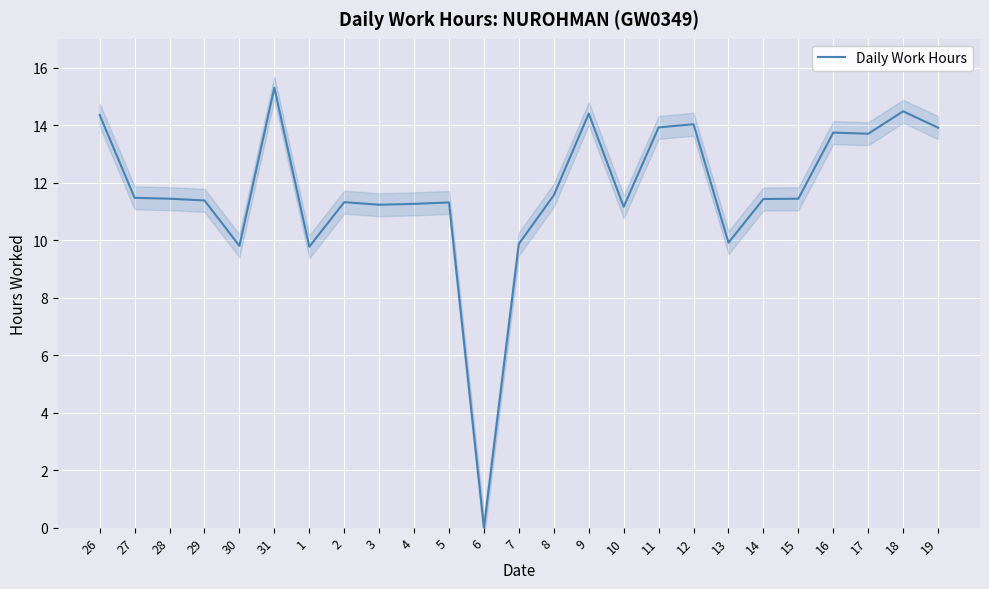

List the labels in order of value, smallest first.

6, 1, 30, 7, 13, 10, 3, 4, 5, 2, 29, 14, 28, 15, 27, 8, 17, 16, 19, 11, 12, 26, 9, 18, 31